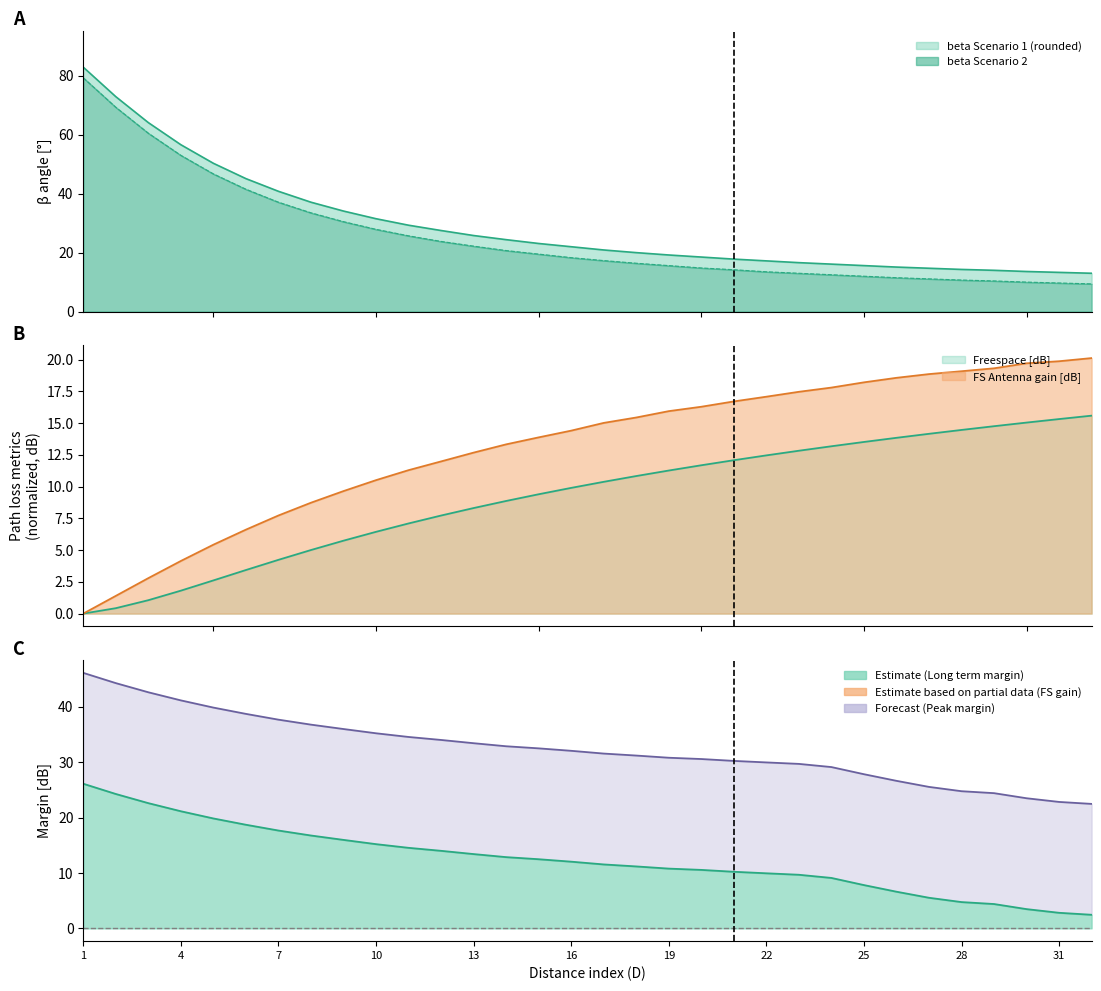

Reading right to left, list all the values displayed in this chart.

Freespace [dB]: 15.6	15.3	15.0	14.8	14.5	14.2	13.8	13.5	13.2	12.8	12.5	12.1	11.7	11.3	10.8	10.4	9.9	9.4	8.9	8.3	7.7	7.1	6.4	5.7	5.0	4.2	3.4	2.6	1.8	1.1	0.4	0.0
FS Antenna gain [dB]: 20.1	19.9	19.7	19.3	19.1	18.9	18.6	18.2	17.8	17.5	17.1	16.7	16.3	15.9	15.4	15.0	14.4	13.9	13.3	12.7	12.0	11.3	10.5	9.6	8.7	7.7	6.6	5.4	4.1	2.8	1.4	0.0
Margin for the Long term interference: 22.5	22.8	23.5	24.4	24.7	25.5	26.6	27.8	29.1	29.7	29.9	30.2	30.6	30.8	31.2	31.5	32.0	32.5	32.9	33.4	34.0	34.5	35.2	36.0	36.8	37.7	38.7	39.8	41.1	42.6	44.2	46.1
Margin for Peak Power: 2.5	2.8	3.5	4.4	4.7	5.5	6.6	7.8	9.1	9.7	9.9	10.2	10.6	10.8	11.2	11.5	12.0	12.5	12.9	13.4	14.0	14.5	15.2	16.0	16.8	17.7	18.7	19.8	21.1	22.6	24.2	26.1
beta Scenario 1 (rounded): 13.0	13.3	13.6	14.0	14.3	14.7	15.1	15.6	16.1	16.6	17.2	17.8	18.5	19.2	20.0	20.9	22.0	23.1	24.4	25.8	27.5	29.3	31.5	34.1	37.1	40.8	45.1	50.3	56.6	64.1	72.9	82.9
beta Scenario 2: 9.4	9.7	10.0	10.4	10.7	11.1	11.5	12.0	12.5	13.0	13.5	14.2	14.8	15.6	16.4	17.3	18.3	19.5	20.7	22.2	23.8	25.7	27.9	30.5	33.5	37.1	41.5	46.7	53.0	60.5	69.3	79.3